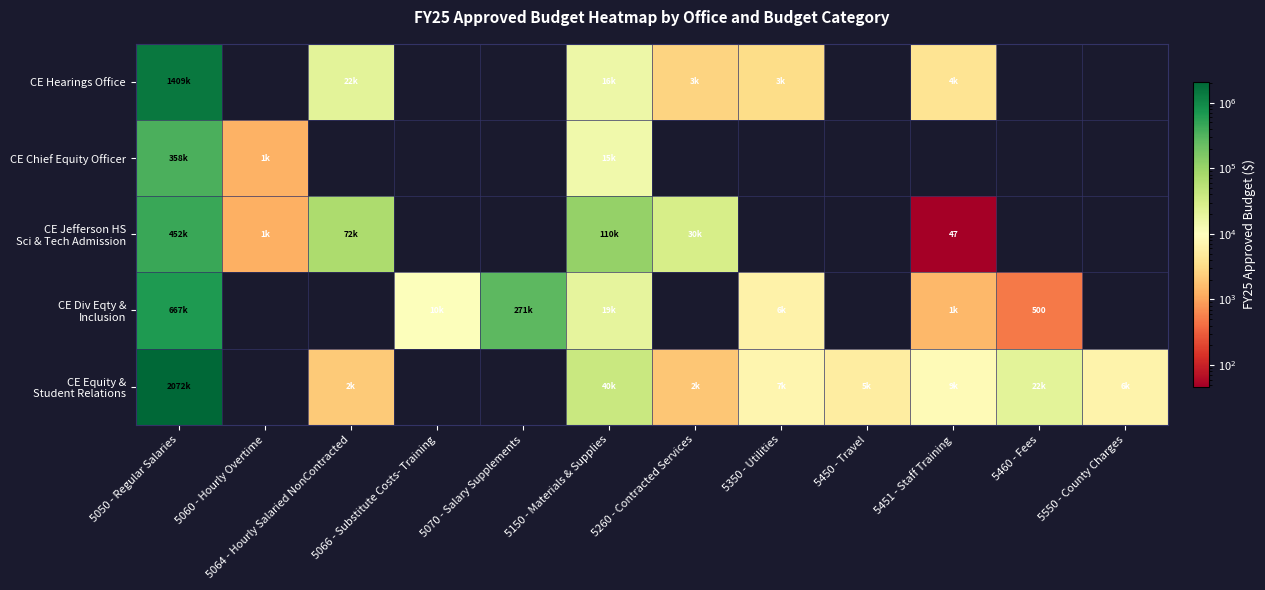

At which category is the sum across all series the highest?

5050 - Regular Salaries